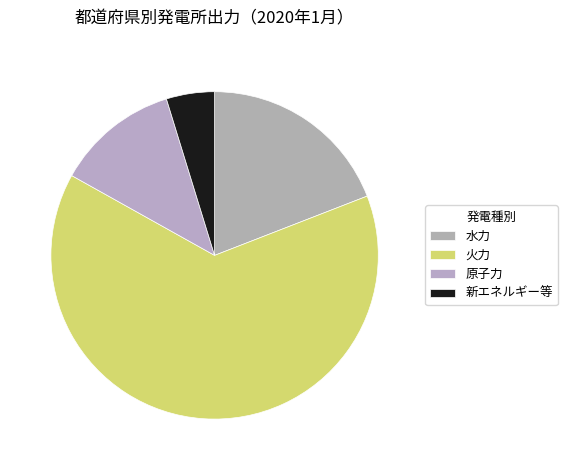

How many segments does this pie chart have?

4